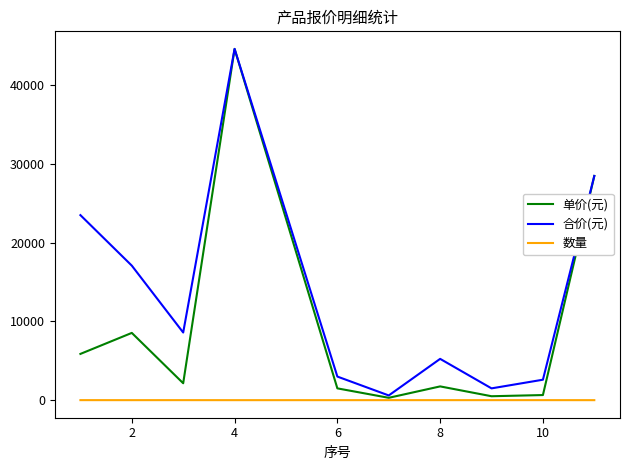

List the series in order of their overall mean, lowest first.

数量, 单价(元), 合价(元)